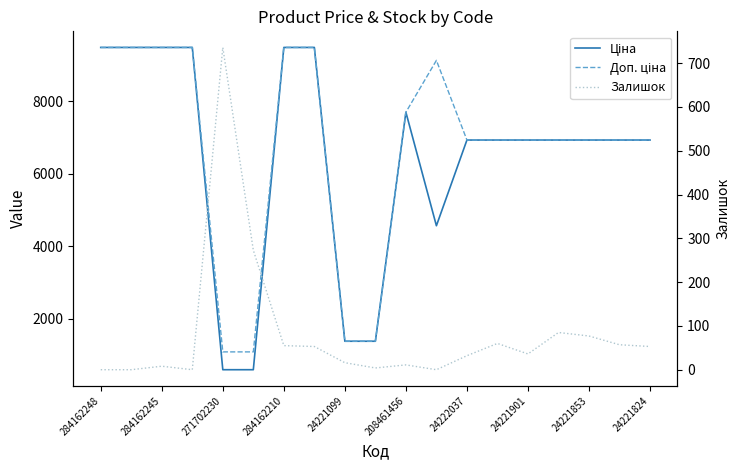

What is the approximate value of Доп. ціна at 24221824?

6925.7